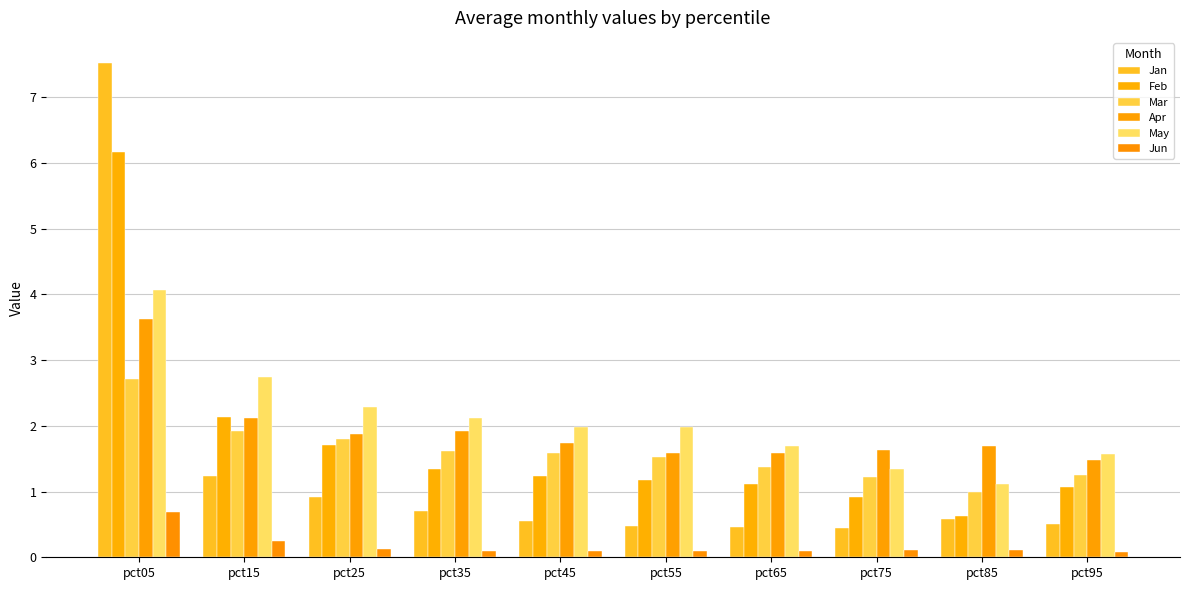

Which series has the largest range (max minus min)?

Jan